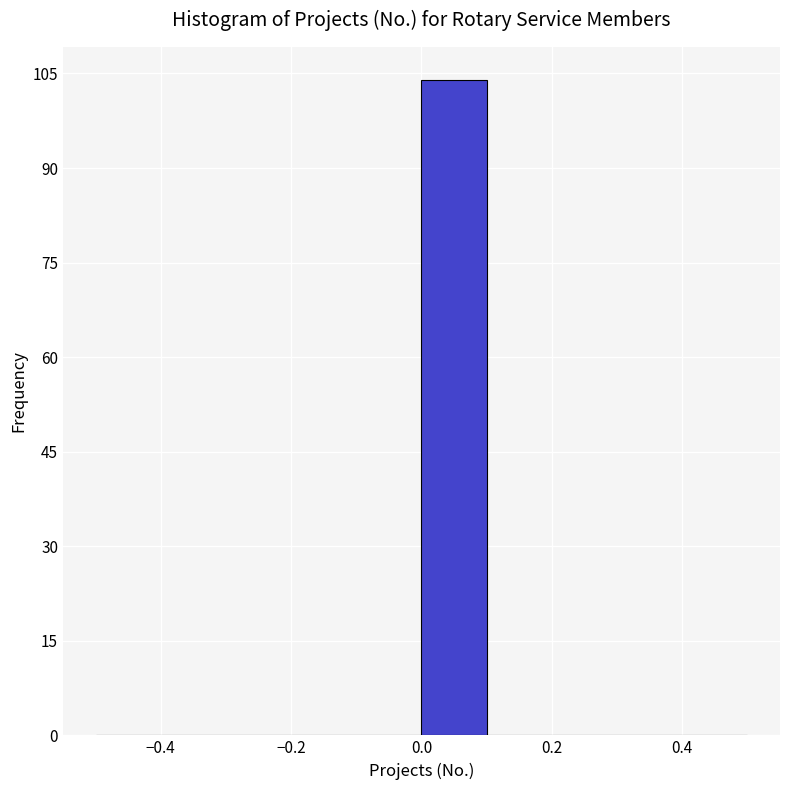

How tall is the bar that spans 0.0 to 0.1 on the x-axis? The values are not printed on the chart, so give them approximately, as read against the axis.

104